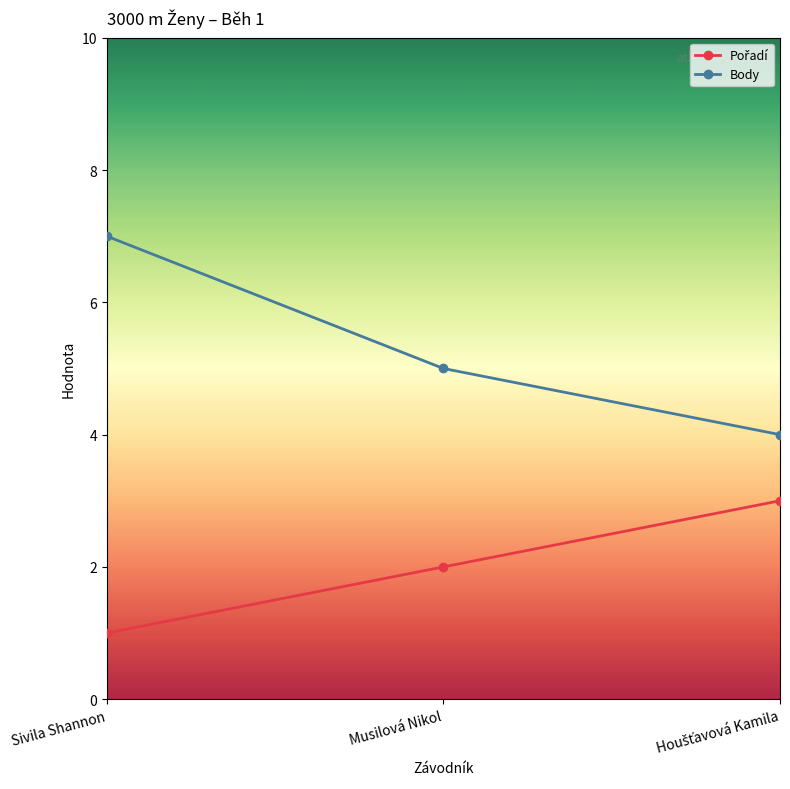

The value of Body at Musilová Nikol is 7. True or false?

False